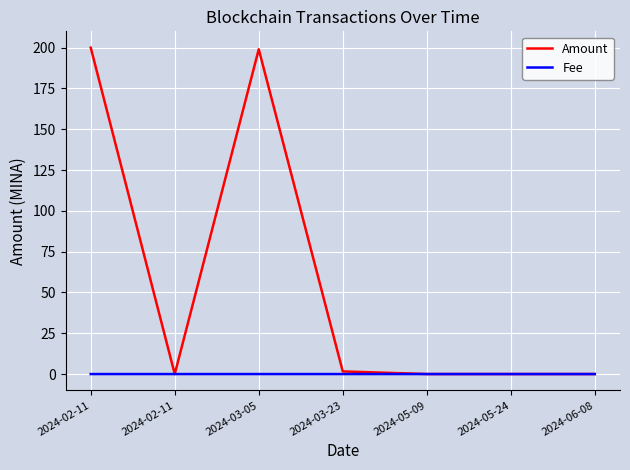

Where do Amount and Fee first cross each other?

2024-02-11 and 2024-02-11